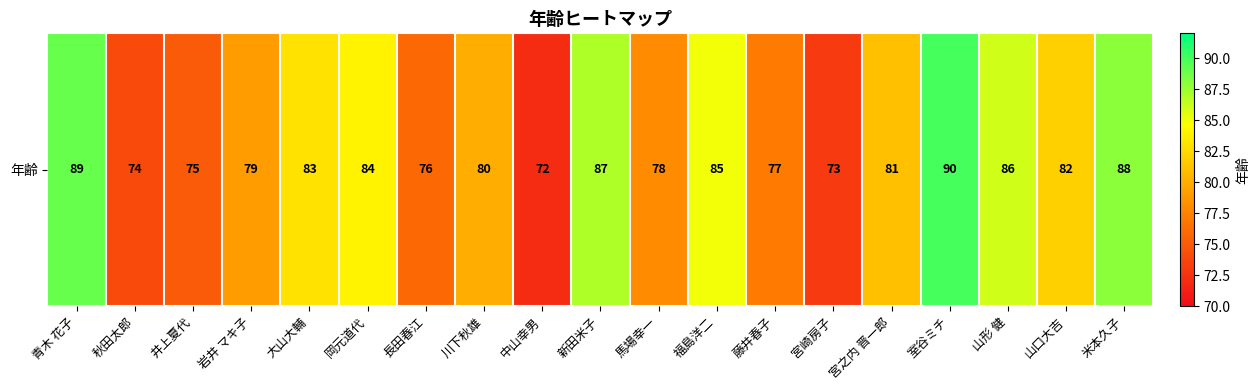

Count the number of categories in the chart.

19